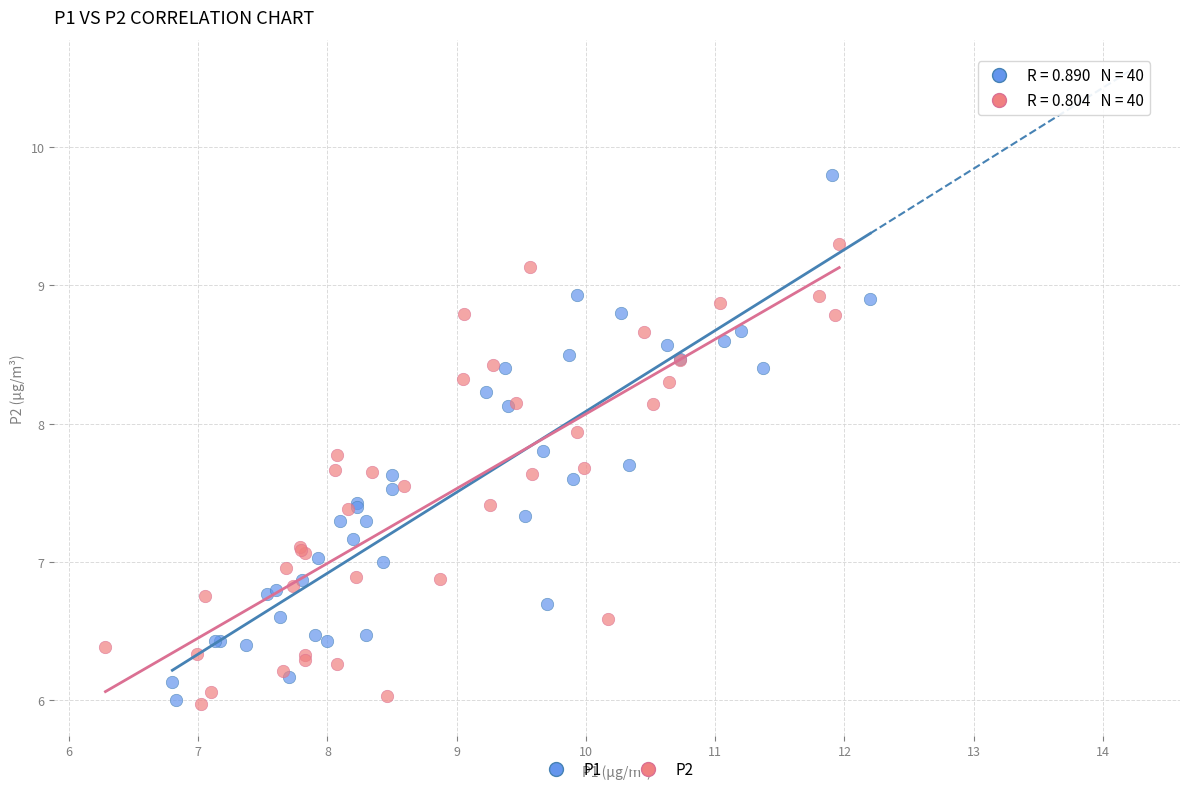

Which series contains the highest Y value?

P1